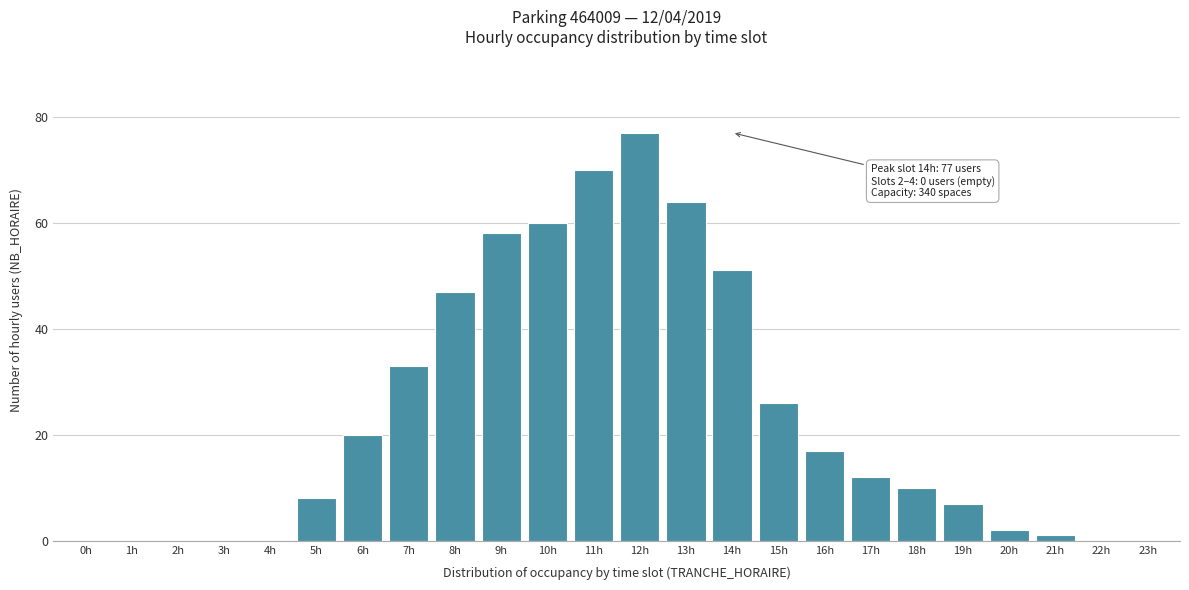

Reading right to left, what are all the values shown in this chart?

23h=0	22h=0	21h=1	20h=2	19h=7	18h=10	17h=12	16h=17	15h=26	14h=51	13h=64	12h=77	11h=70	10h=60	9h=58	8h=47	7h=33	6h=20	5h=8	4h=0	3h=0	2h=0	1h=0	0h=0